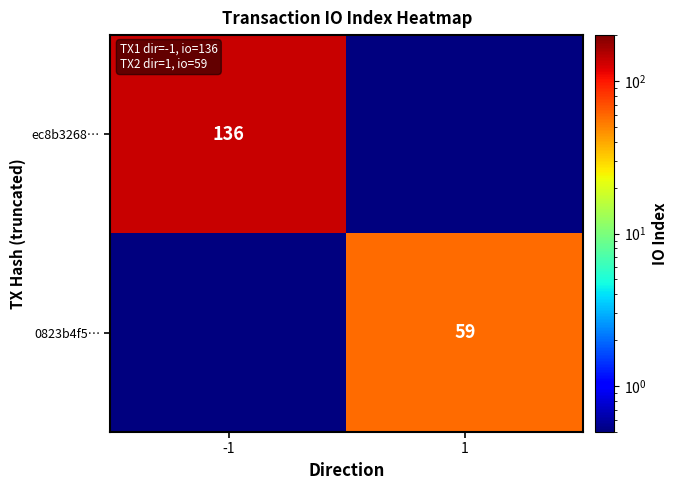

Is it true that 0823b4f5… equals 35.3 at 1?

False